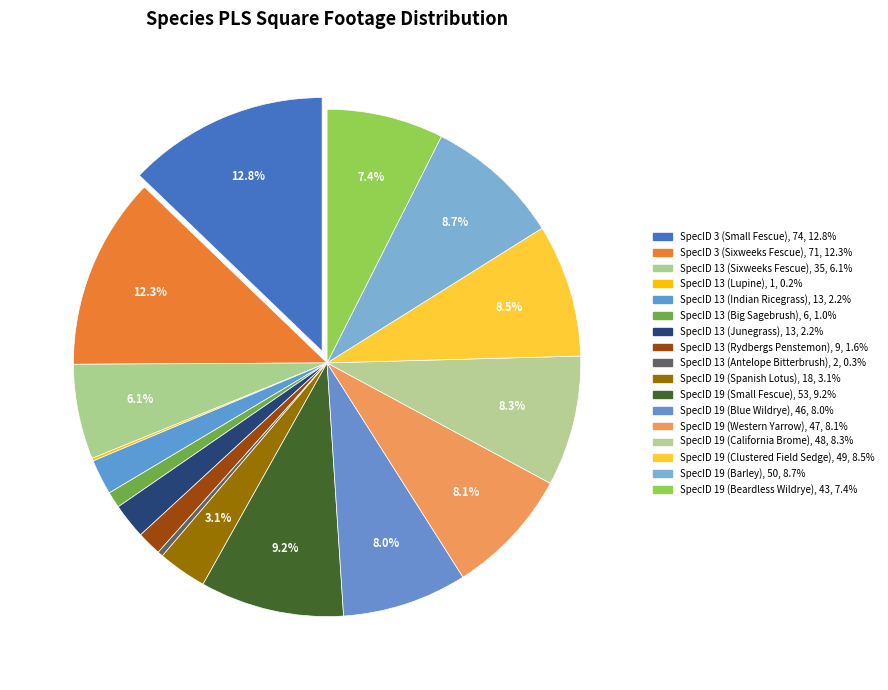

Is it true that SpecID 3 (Sixweeks Fescue) is 19% of the pie?

False